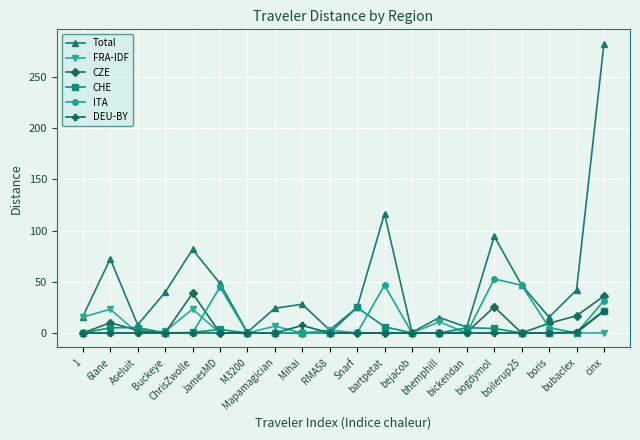

What is the maximum value for CZE?

38.8